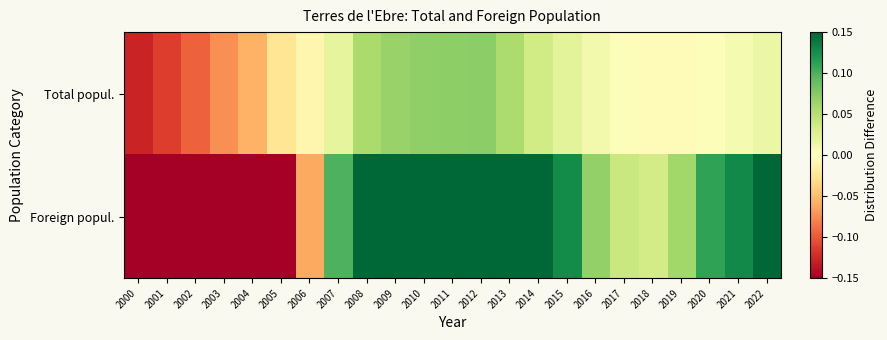

At 2005, list the series in order from largest to smallest.

Total popul., Foreign popul.